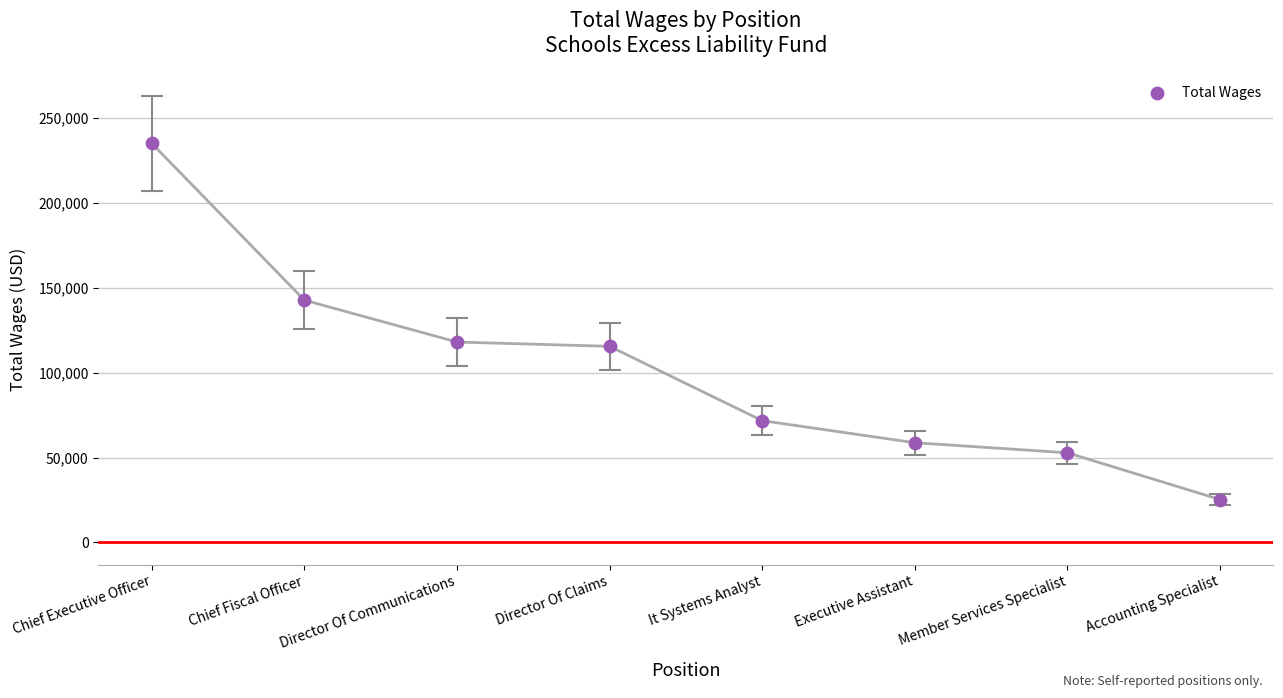

What is the average Y value?

102532